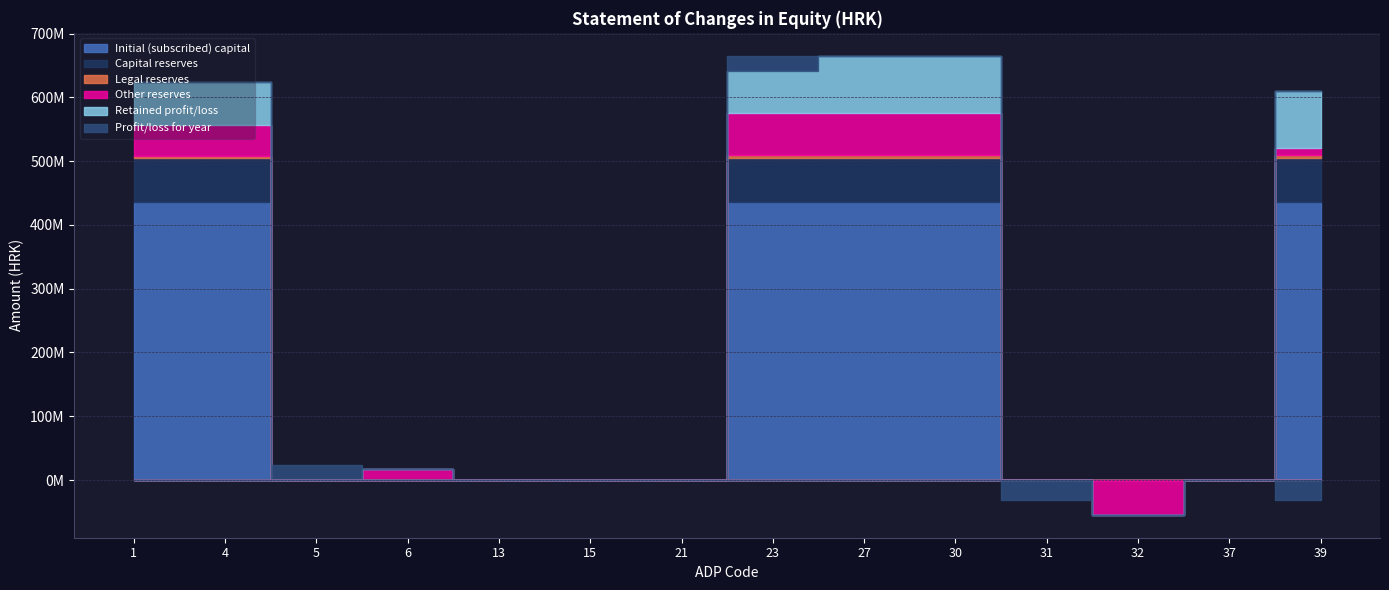

The Other reserves series shows 0 at 13. True or false?

True